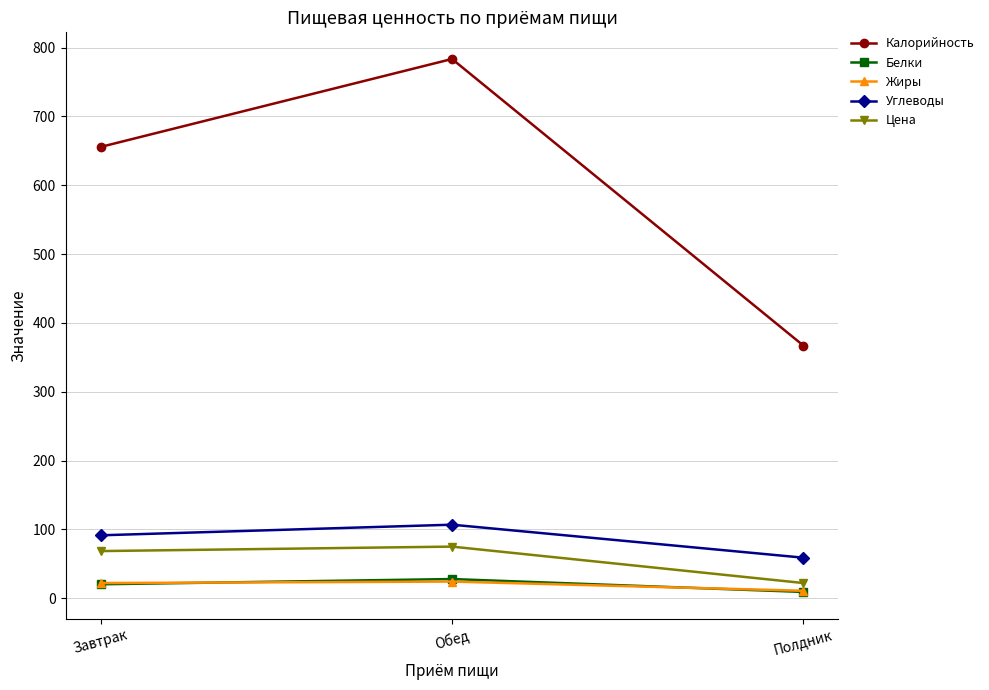

At how many categories does at least one series exceed 135?

3